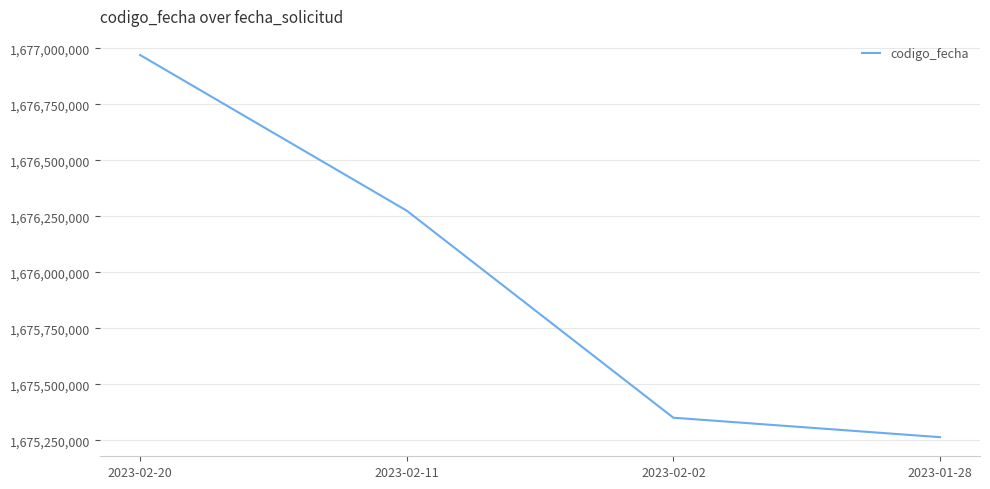

What is the change in value from 2023-02-11 to 2023-02-02?

-924402